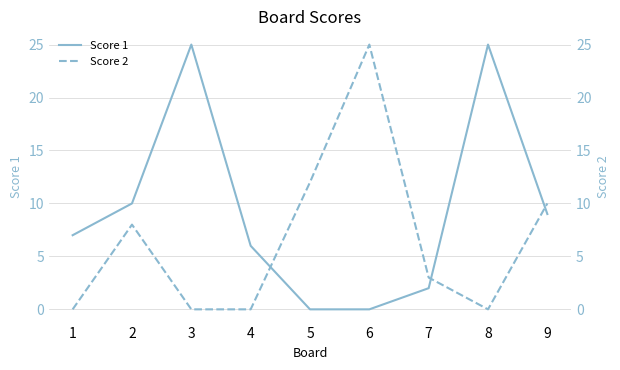

Which series has the largest total across all categories?

Score 1